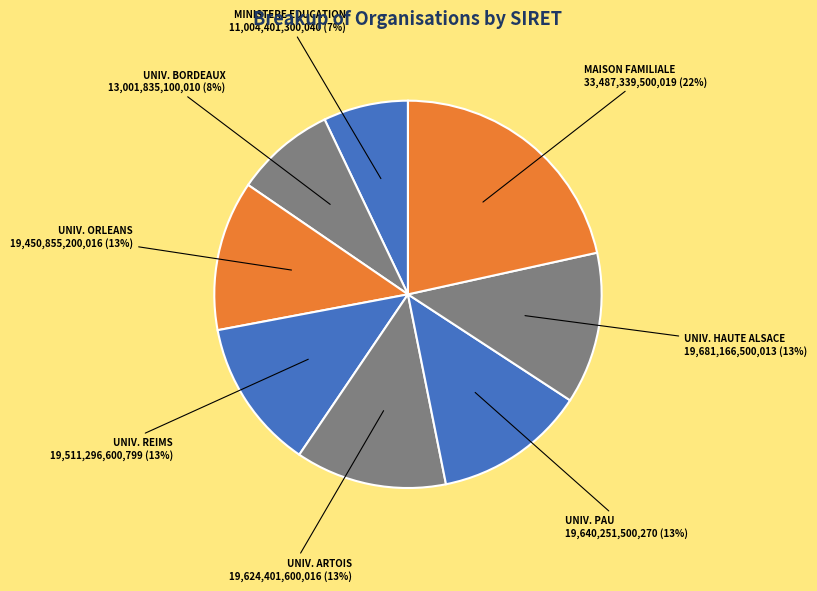

Is the sum of MINISTERE EDUCATION and UNIV. ARTOIS greater than half?

No